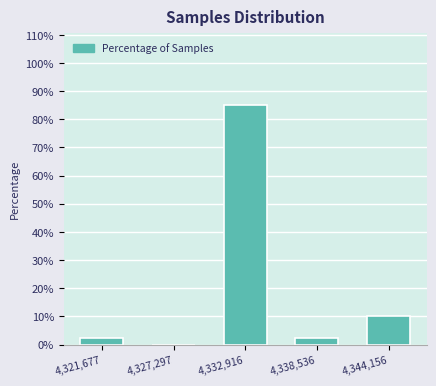

Reading left to right, extract all data points from this chart.

4,321,677=2.5	4,327,297=0.0	4,332,916=85.0	4,338,536=2.5	4,344,156=10.0